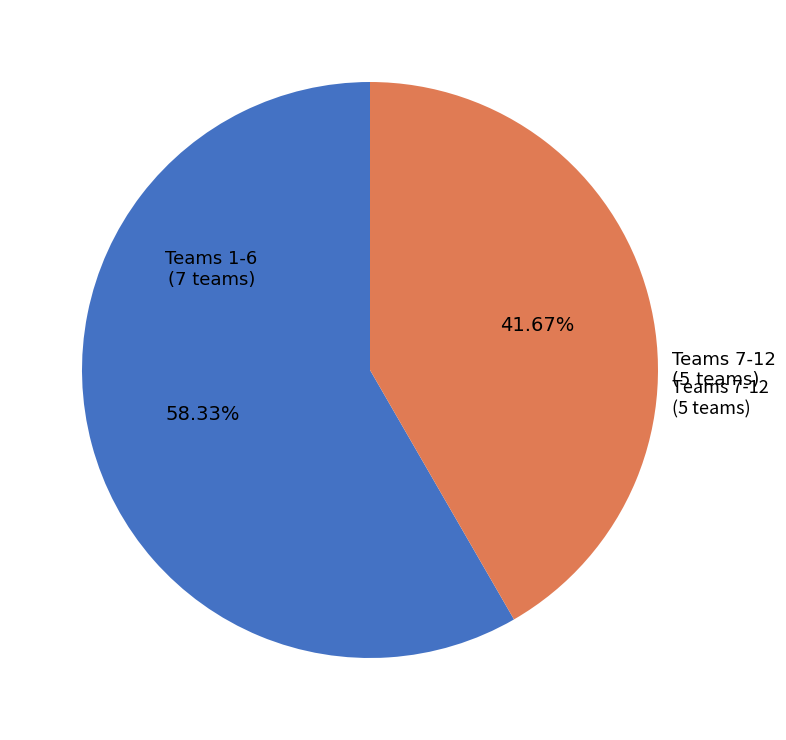

How many segments does this pie chart have?

2